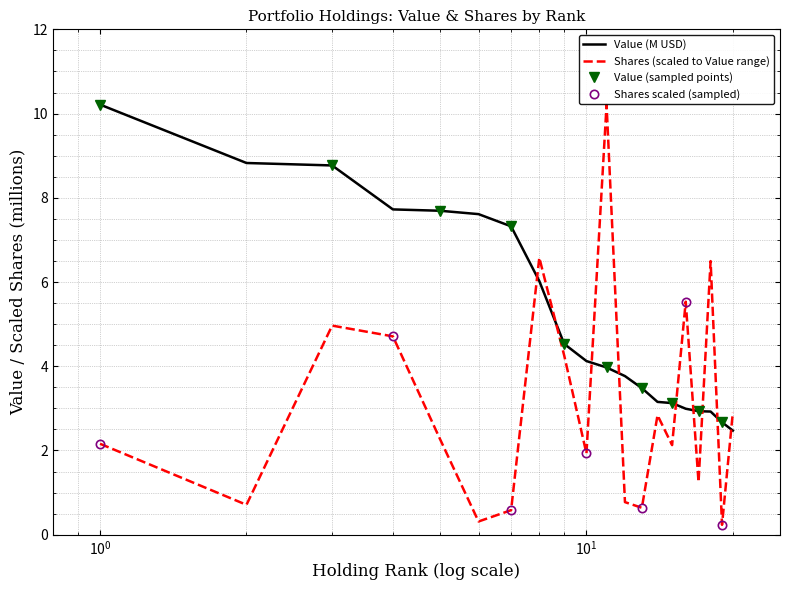

How many data points in Value are less than 4?

10